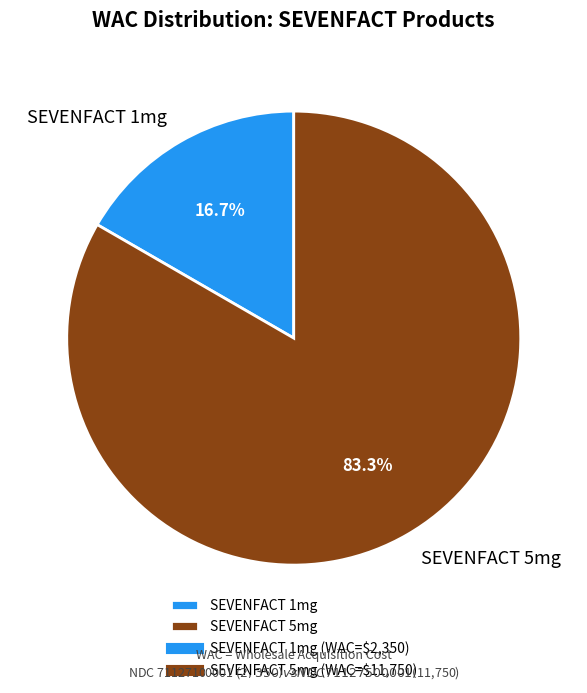

Which slice is the smallest?

SEVENFACT 1mg